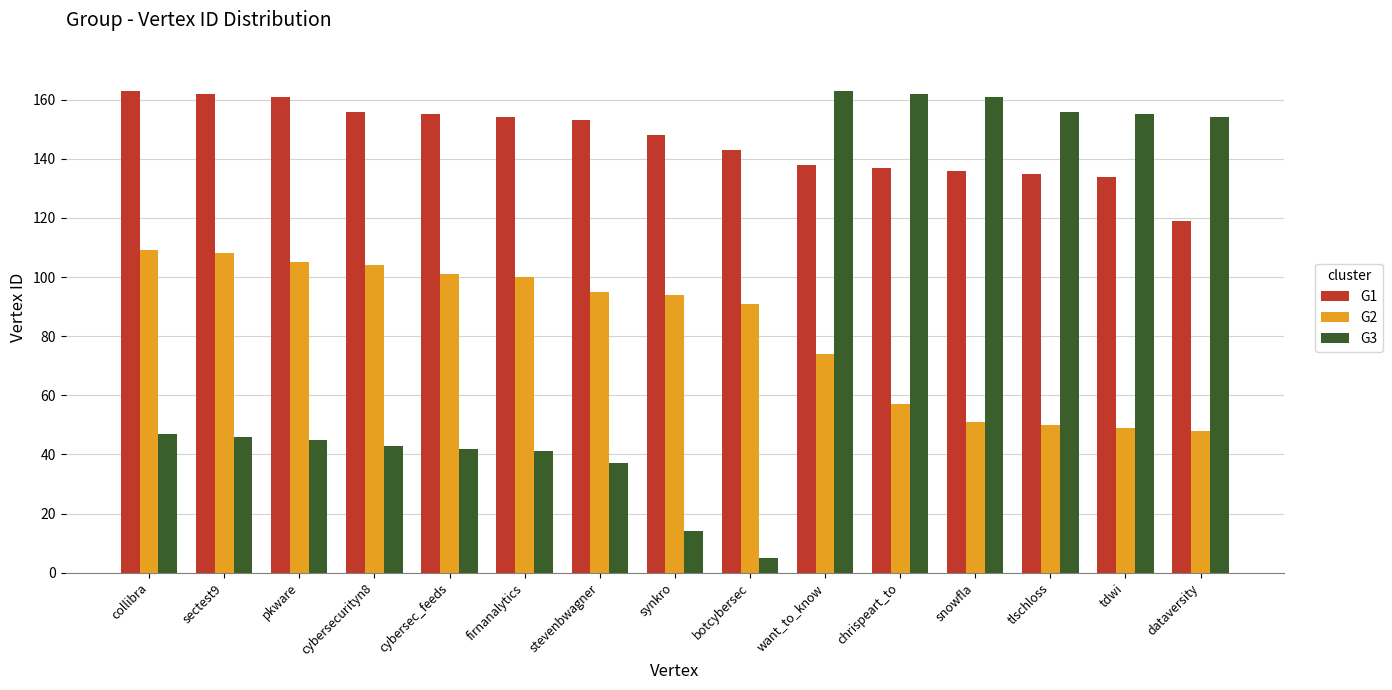

Rank the series at chrispeart_to from highest to lowest value.

G3, G1, G2